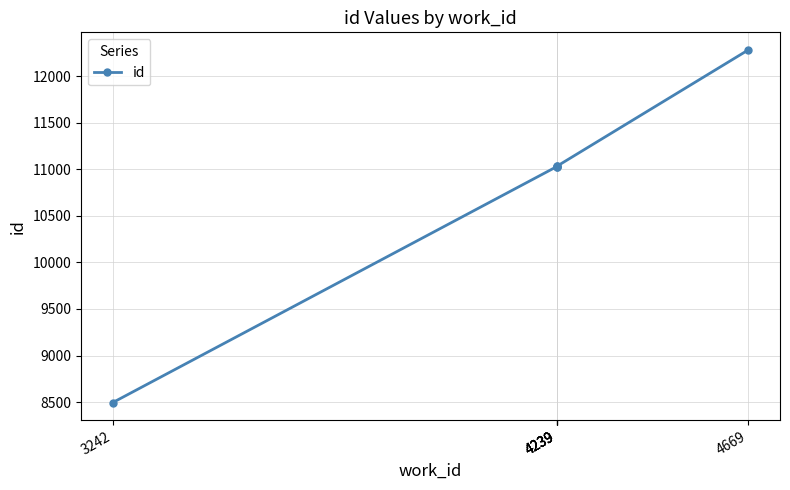

How many data points does each series have?

6